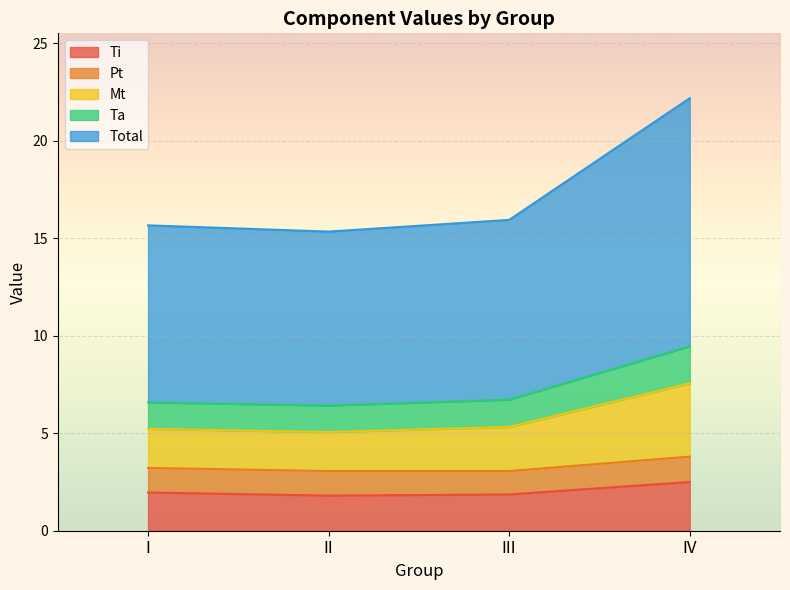

What are all the series names shown in the legend?

Ti, Pt, Mt, Ta, Total